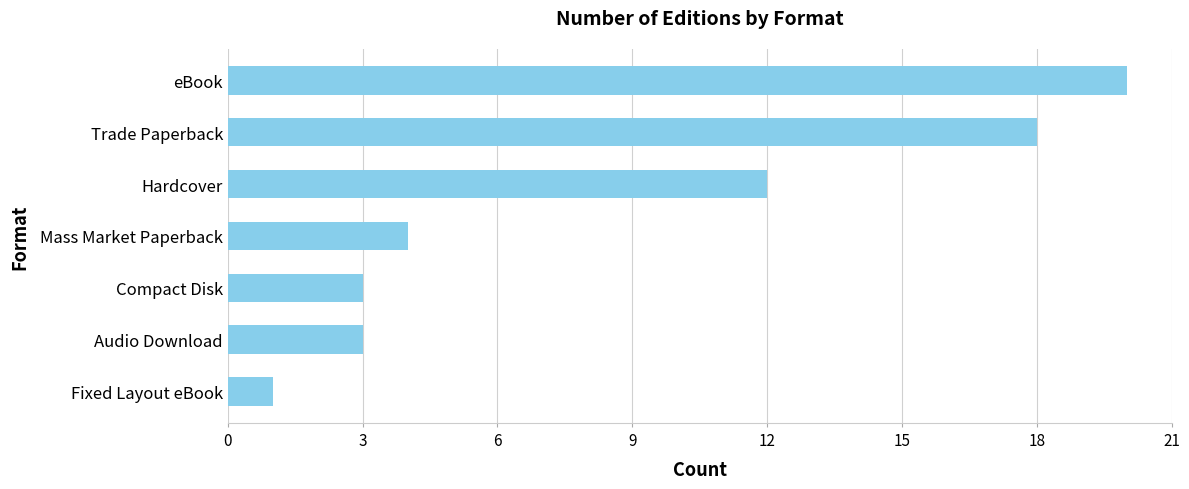

Which label corresponds to the smallest value in the chart?

Fixed Layout eBook